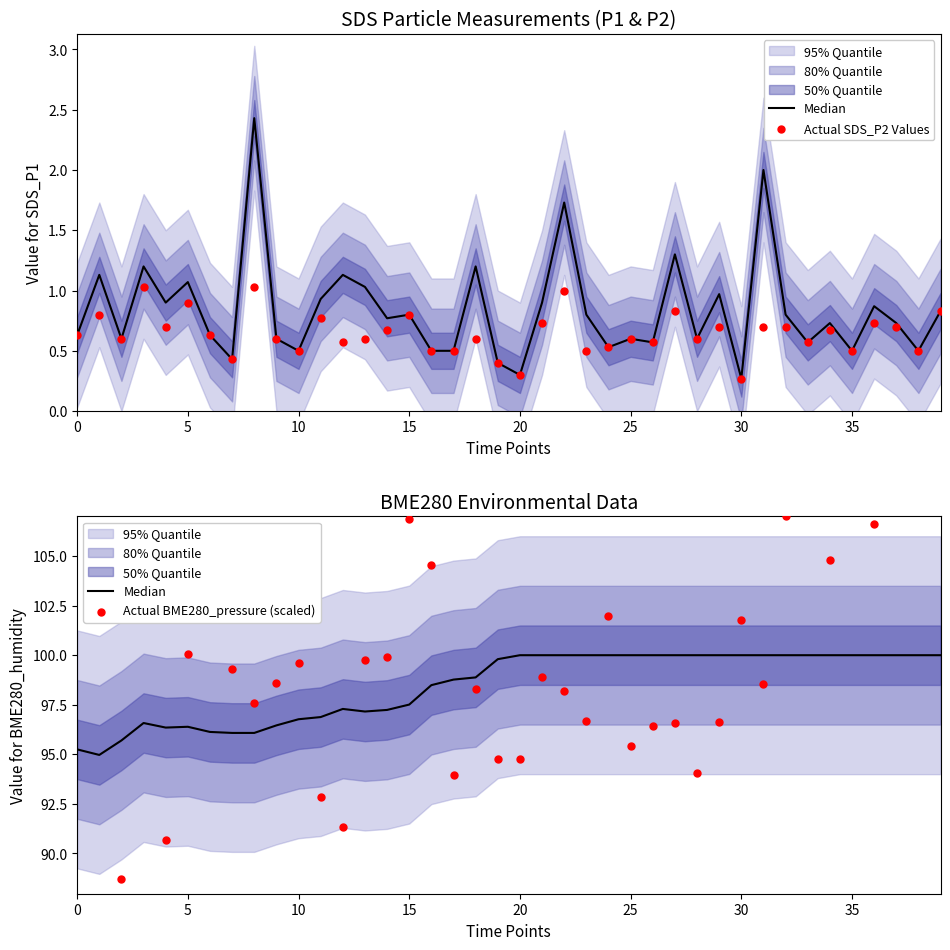

What is the total value across all series at 24?

202.5